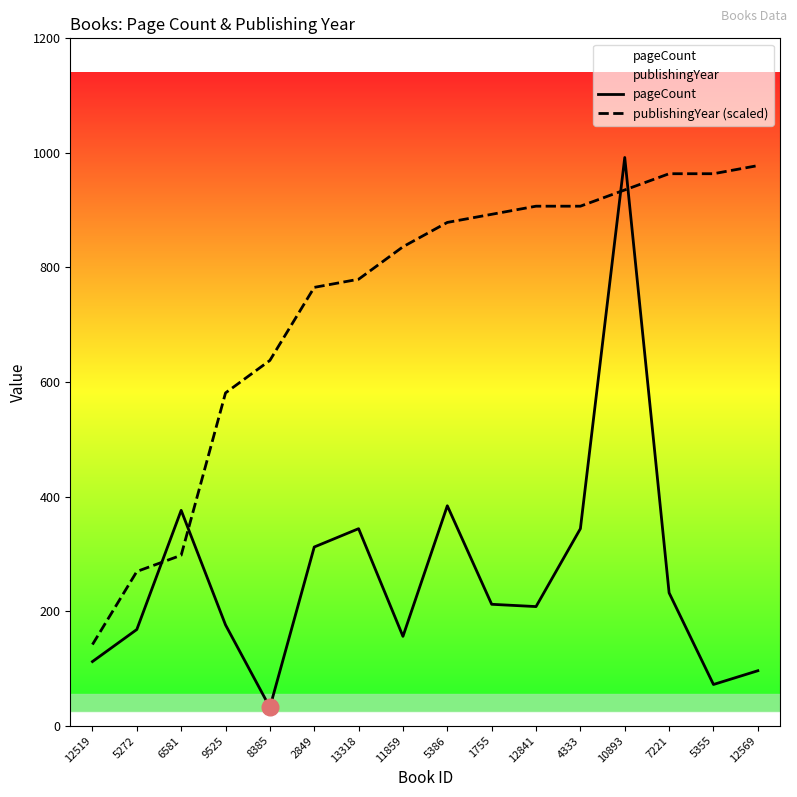

How many intersections are there between pageCount and publishingYear (scaled)?

4